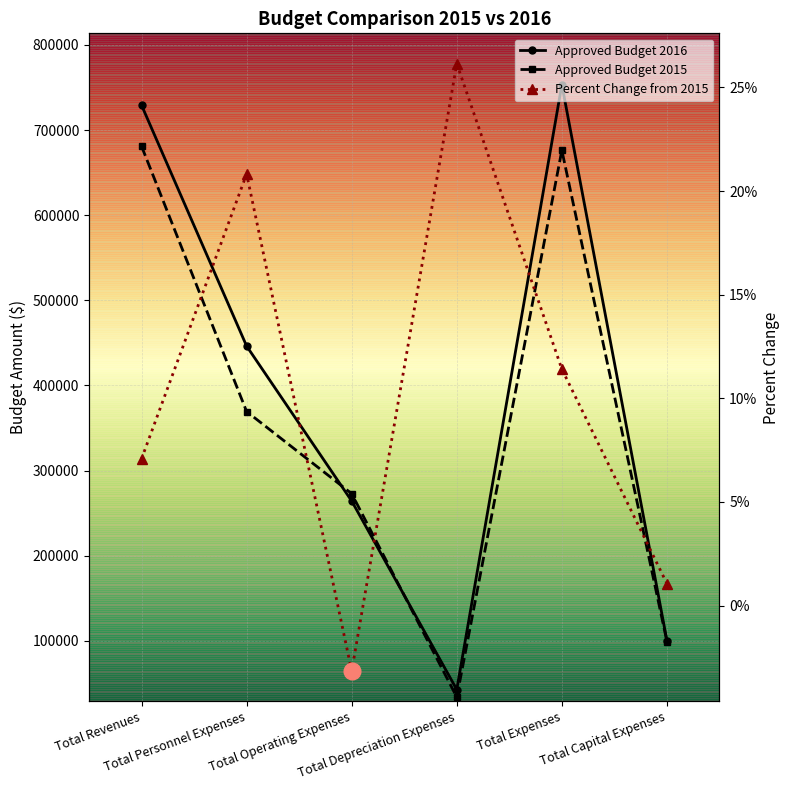

True or false: Percent Change from 2015 and Approved Budget 2016 cross at least once.

False